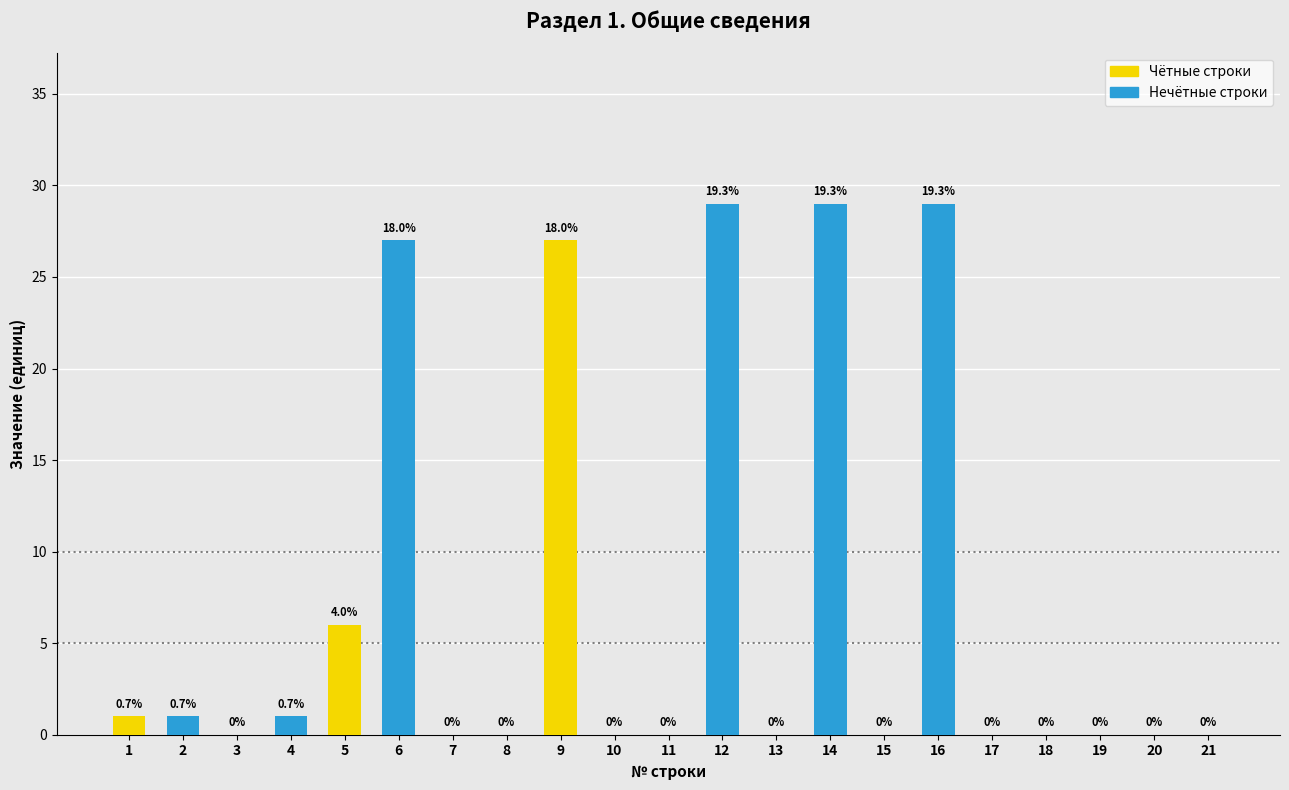

Reading left to right, list all the values displayed in this chart.

1=1	2=1	3=0	4=1	5=6	6=27	7=0	8=0	9=27	10=0	11=0	12=29	13=0	14=29	15=0	16=29	17=0	18=0	19=0	20=0	21=0